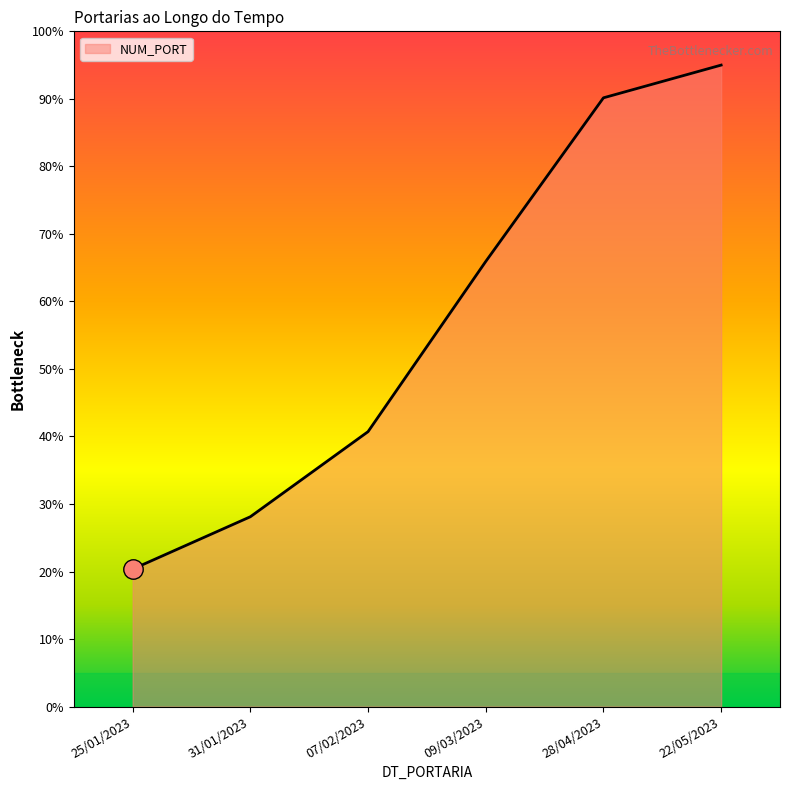

Which category has the highest value across all series?

22/05/2023